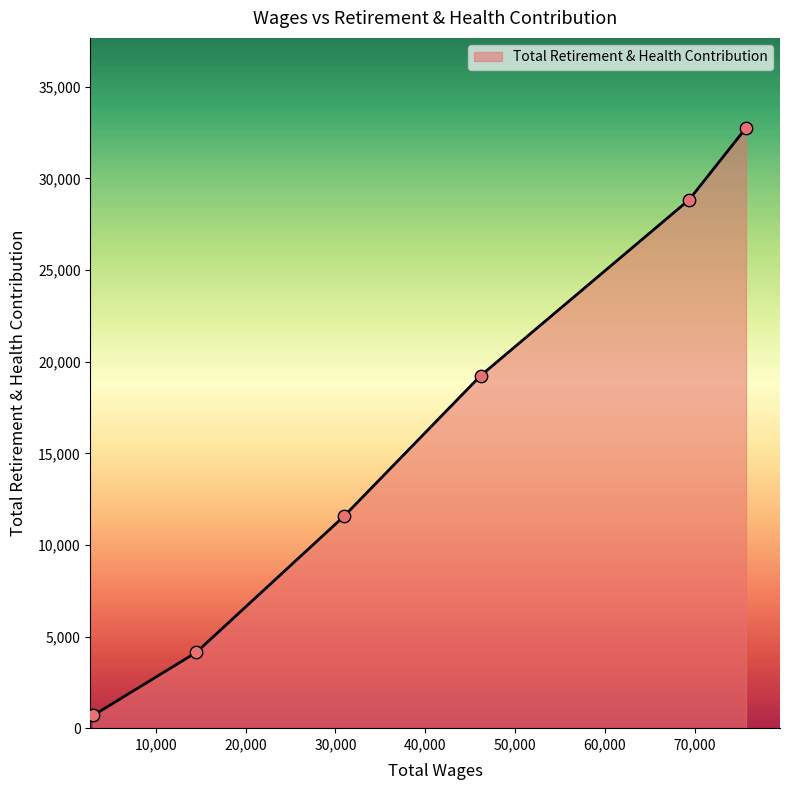

True or false: the data has more than 2 interior local peaks.

False